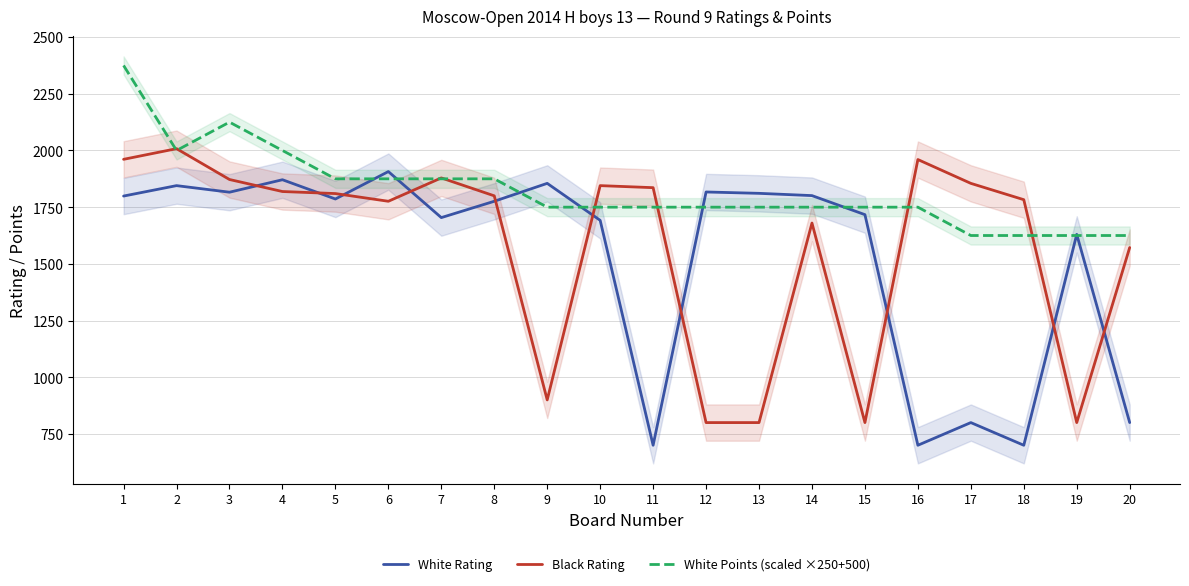

What is the difference between the maximum and minimum values in the Black Rating series?

1208